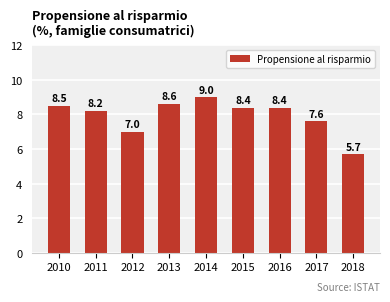

What is the difference between the maximum and minimum values?

3.3